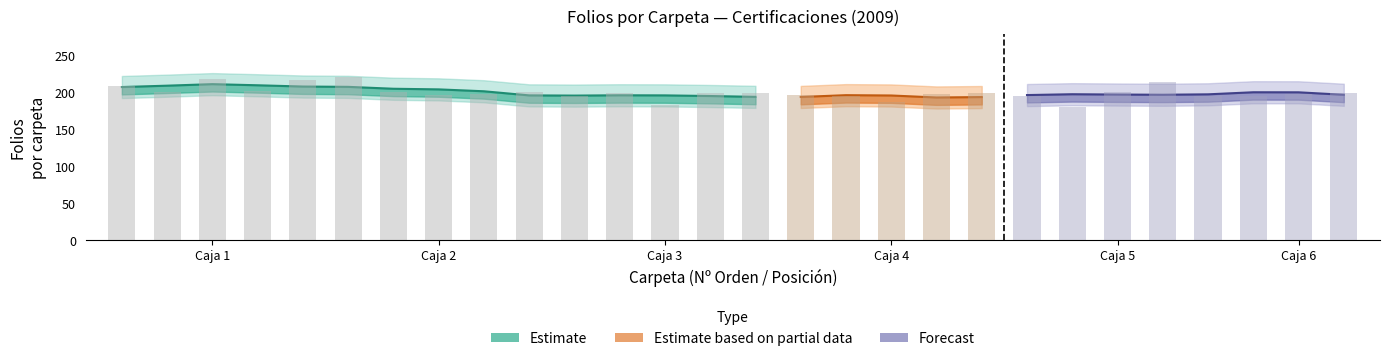

What is the label of the 12th bar from the right?

Caja 4
2/5